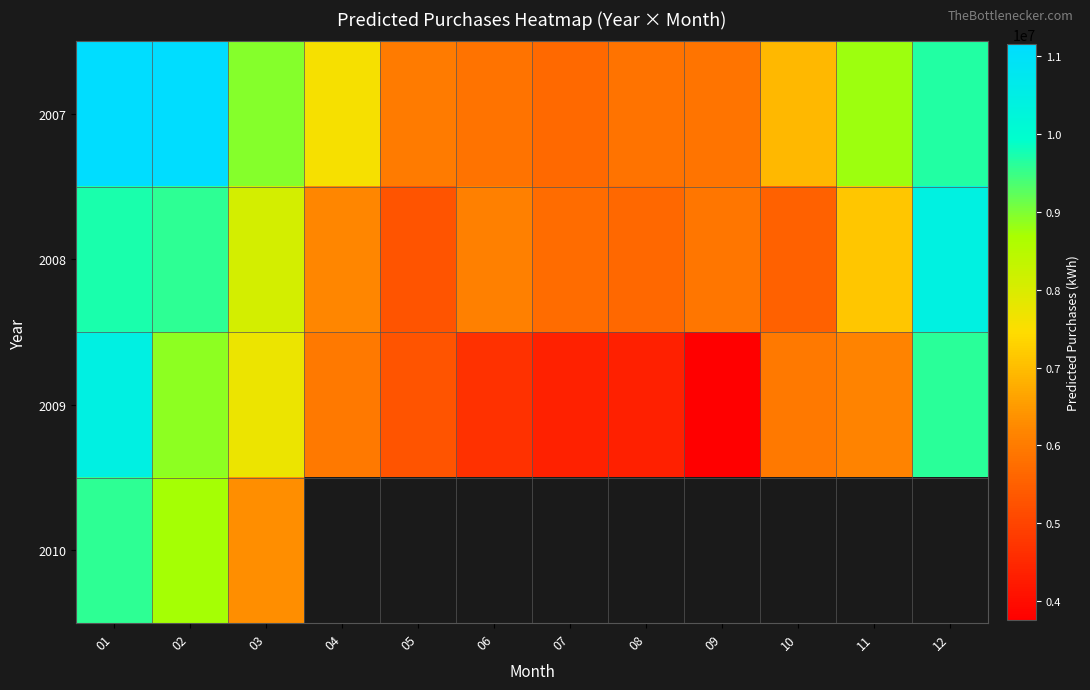

What is the spread (max minus min) of values at 01?

1580271.0